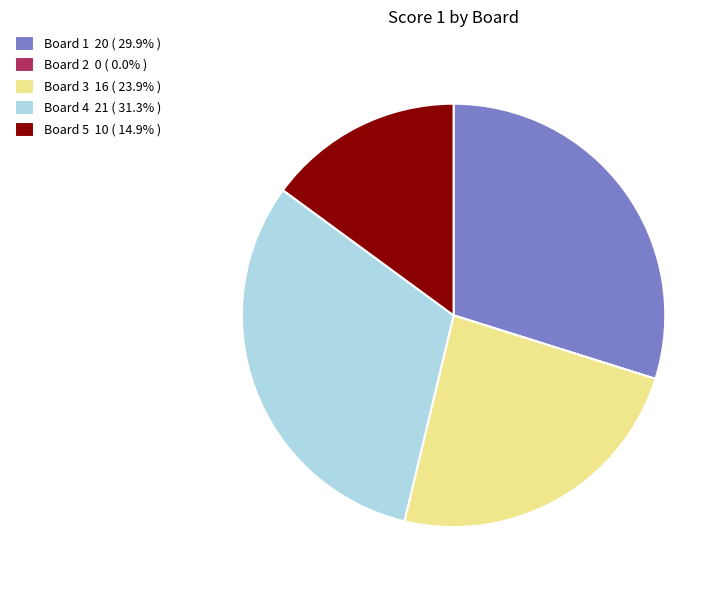

Is there a majority slice in this chart?

No